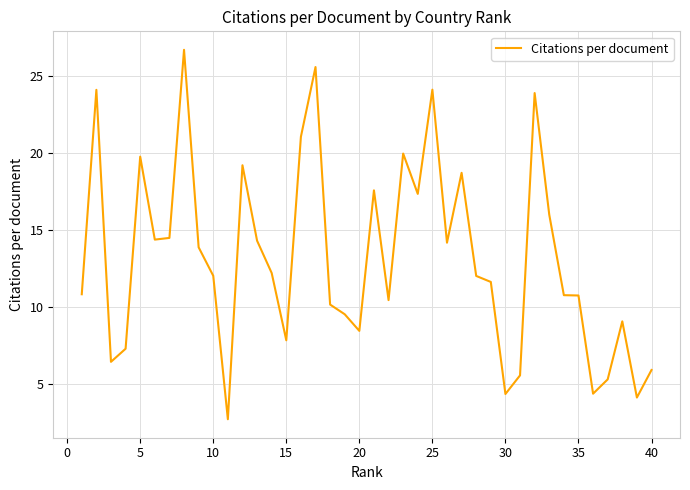

What is the smallest value displayed?

2.7